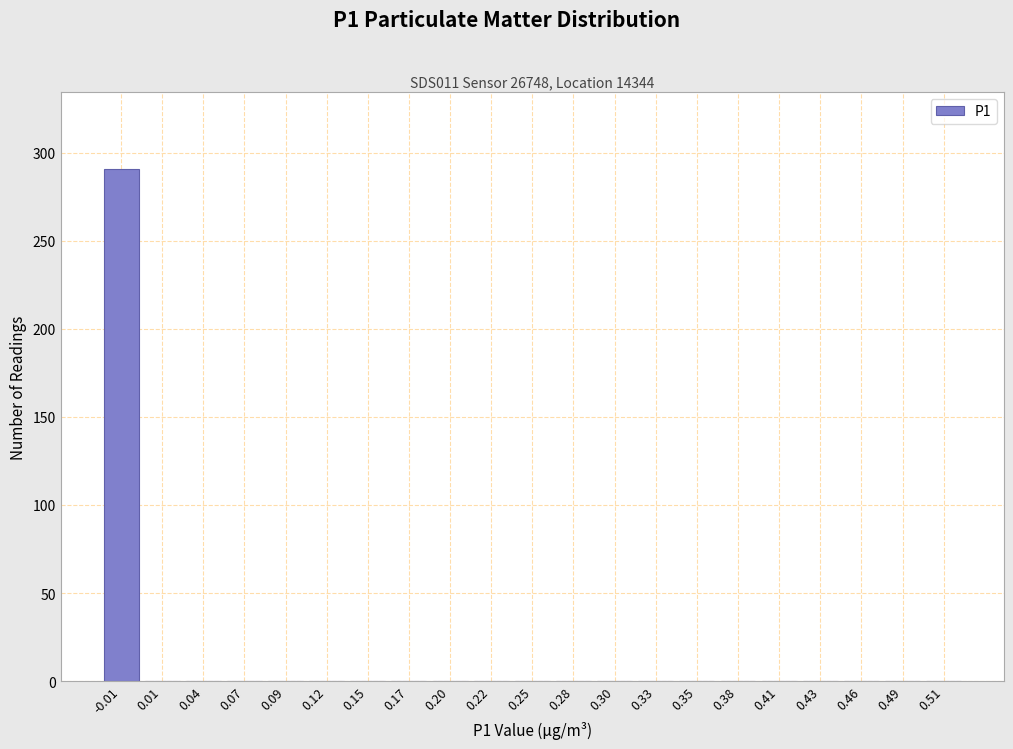

Reading left to right, list all the values displayed in this chart.

-0.01=291	0.01=0	0.04=0	0.07=0	0.09=0	0.12=0	0.15=0	0.17=0	0.20=0	0.22=0	0.25=0	0.28=0	0.30=0	0.33=0	0.35=0	0.38=0	0.41=0	0.43=0	0.46=0	0.49=0	0.51=0